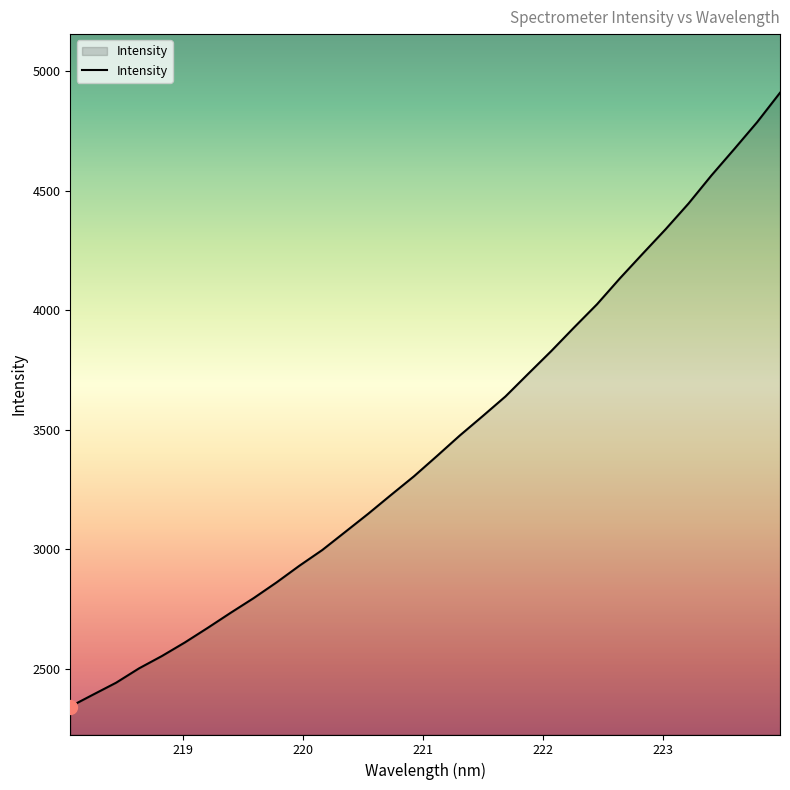

What is the greatest value displayed?

4910.0